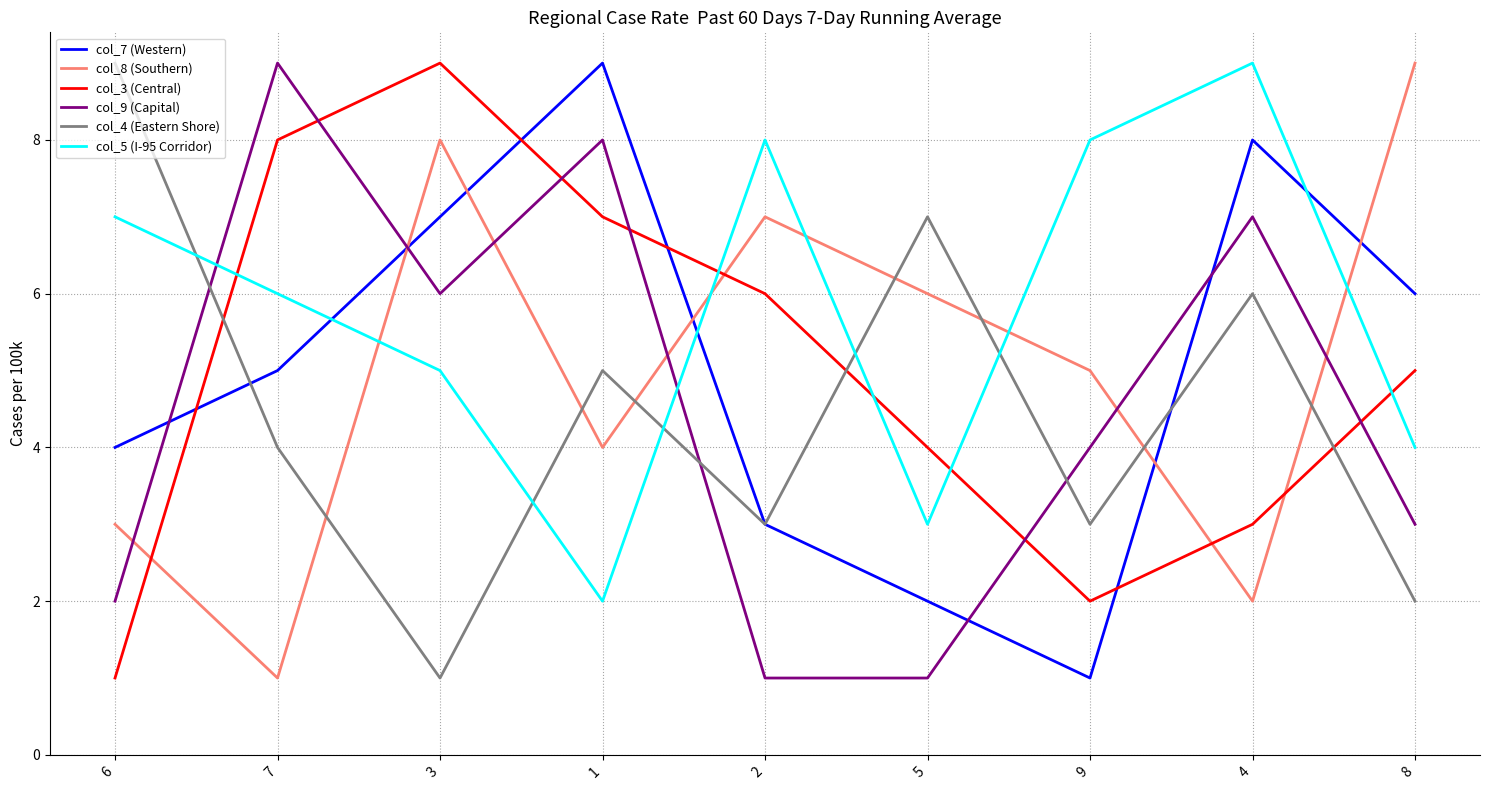

Is it true that col_3 (Central) equals 5 at 8?

True